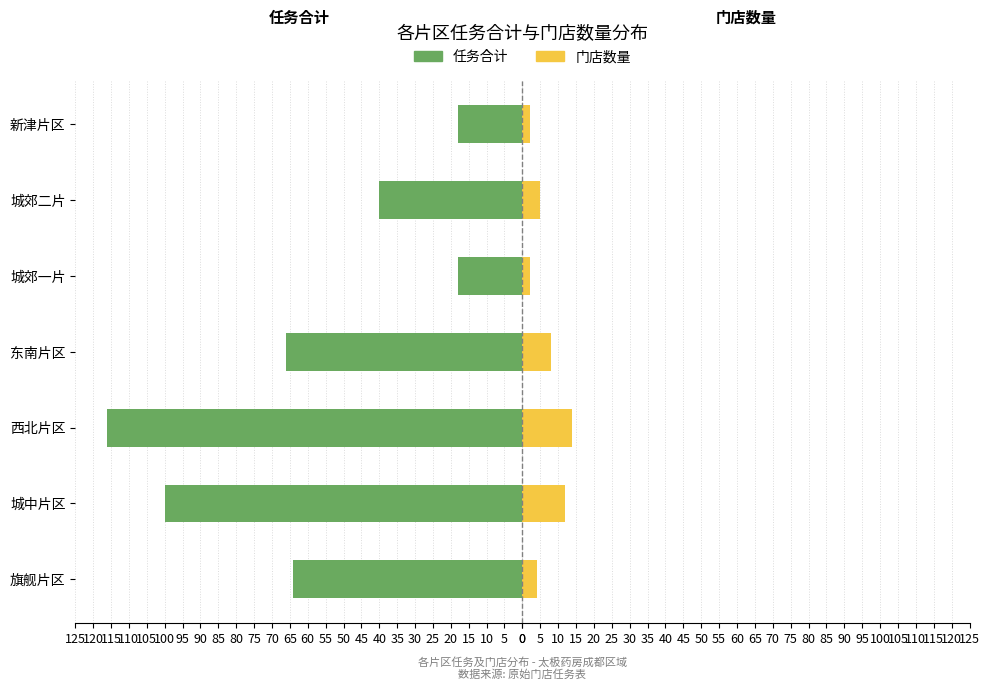

What is the value of the 任务合计 bar at the 6th from the left?

-40